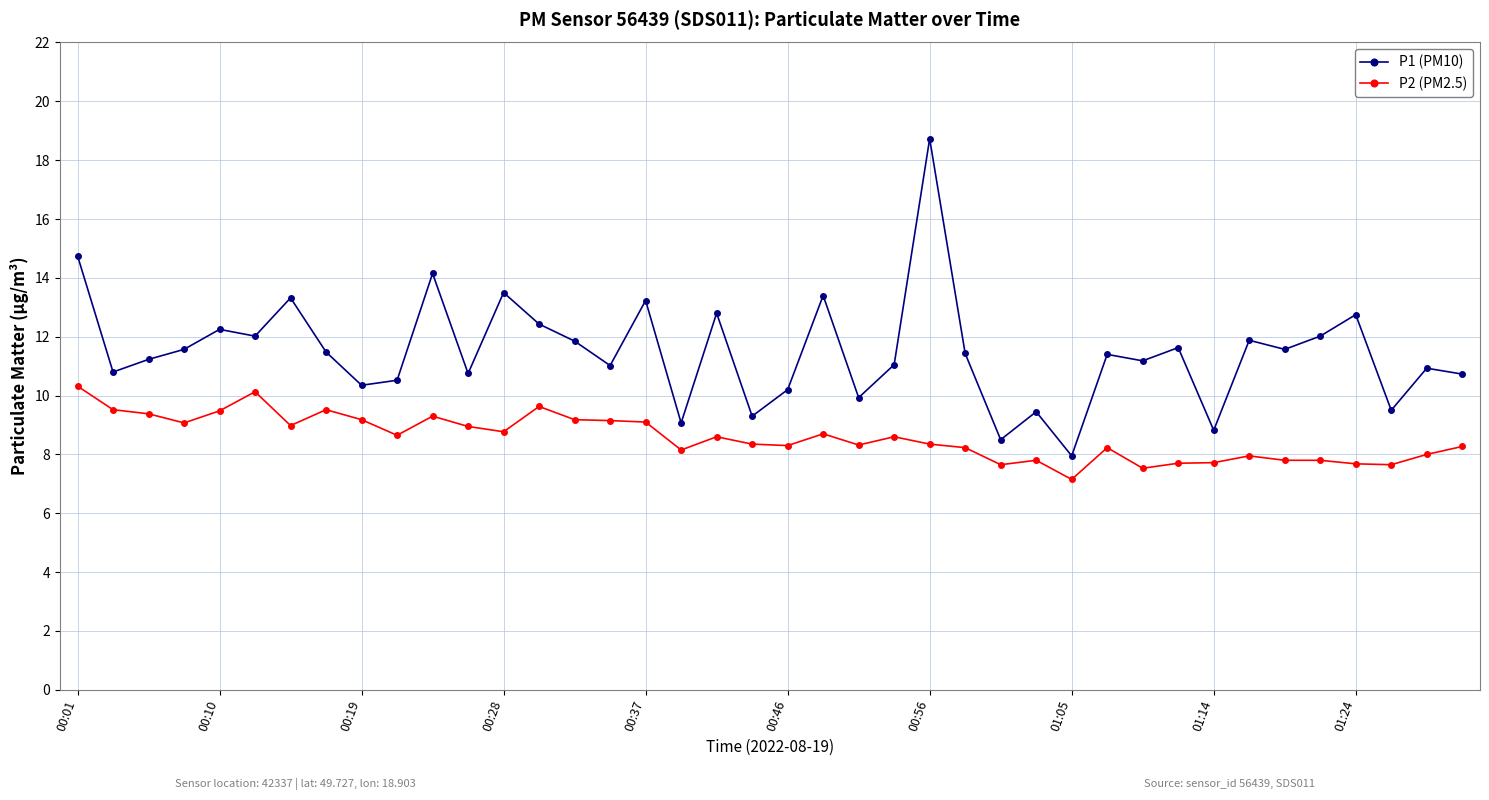

True or false: P1 (PM10) and P2 (PM2.5) intersect in this chart.

False